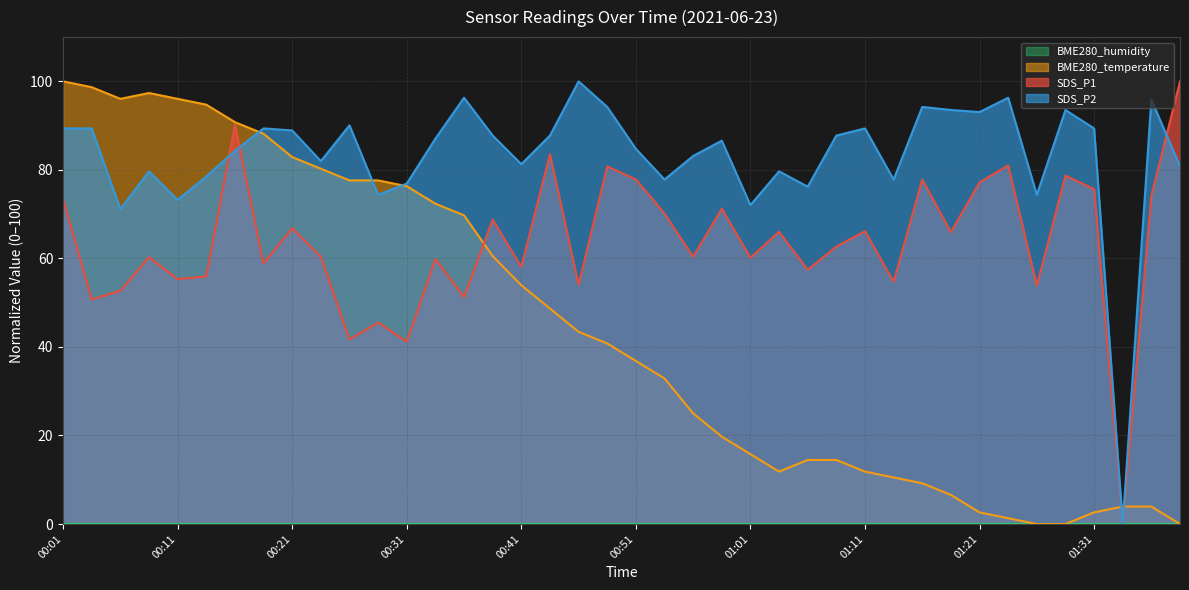

Rank the series at 00:08 from highest to lowest value.

BME280_temperature, SDS_P2, SDS_P1